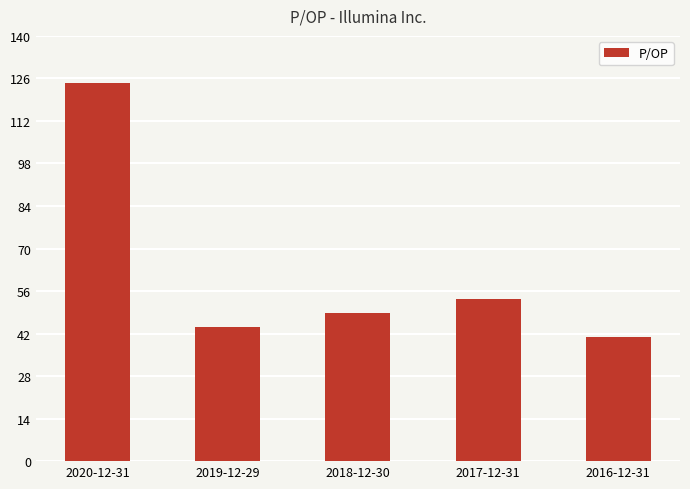

How many bars are there in total?

5